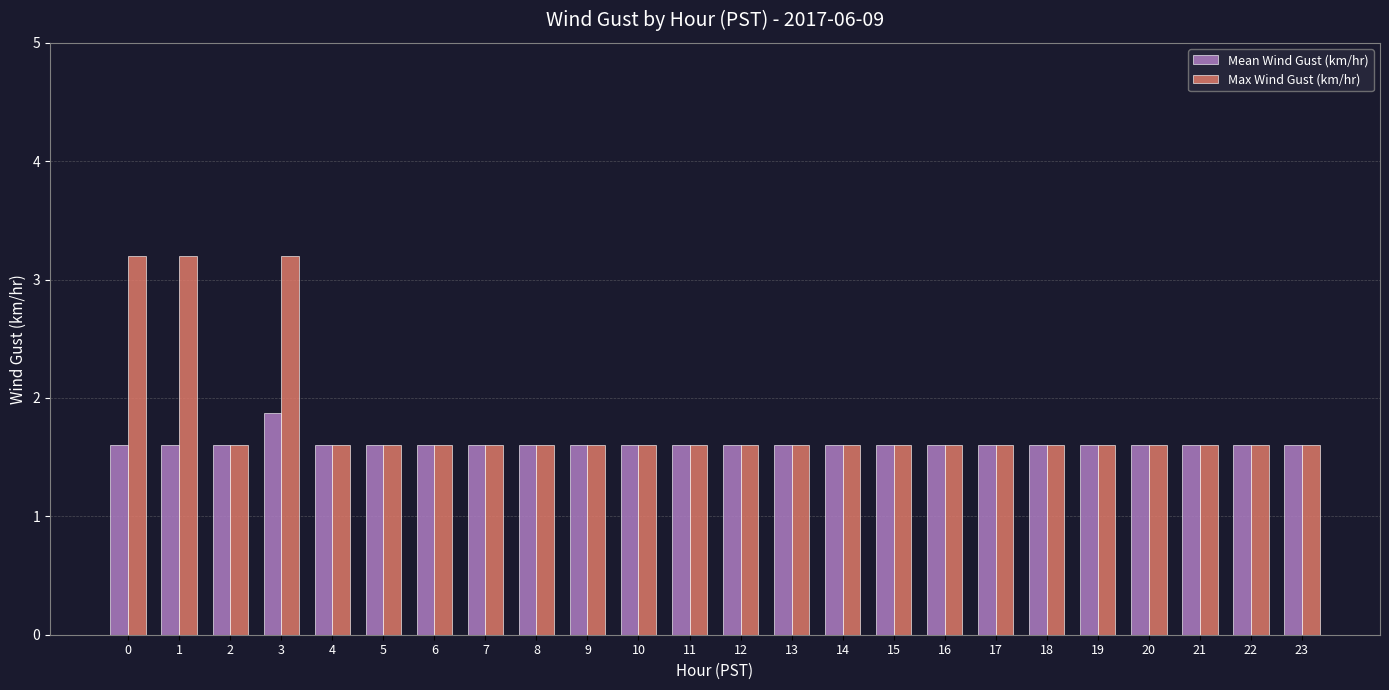

At which category is the sum across all series the highest?

3